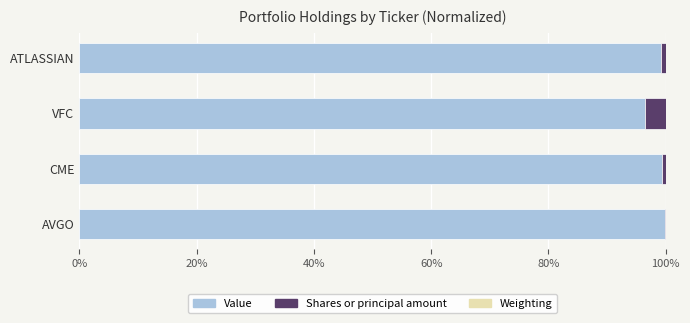

The value of Value at AVGO is 99.8. True or false?

True